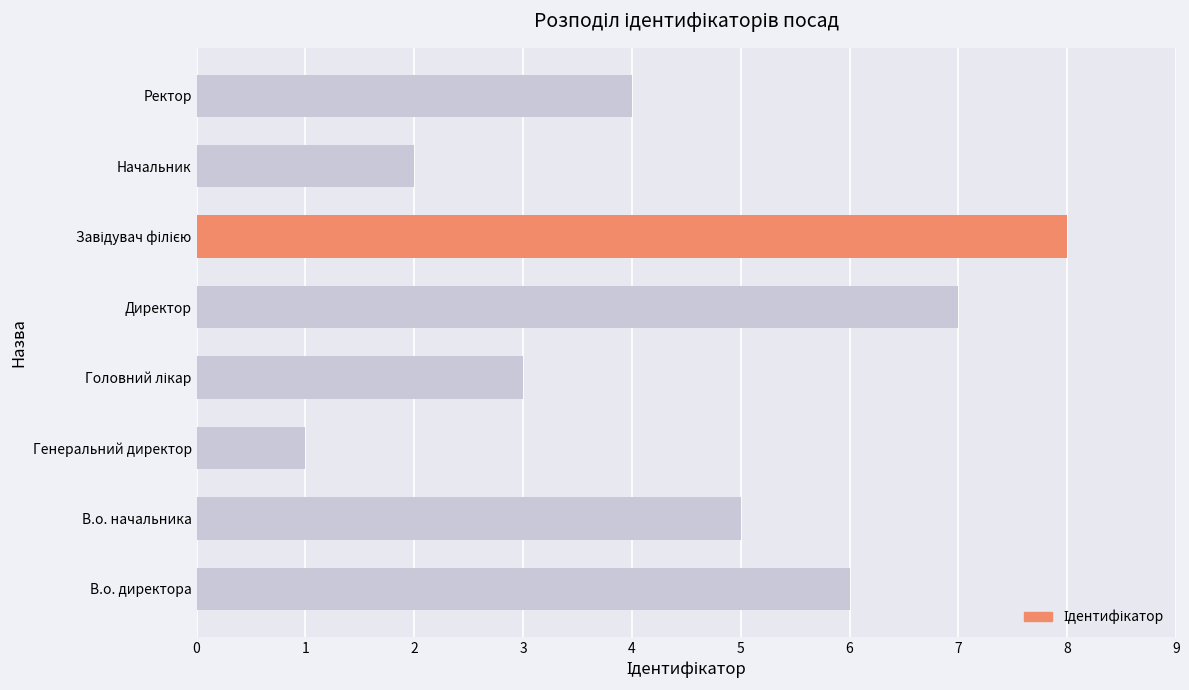

What is the sum of all values?

36